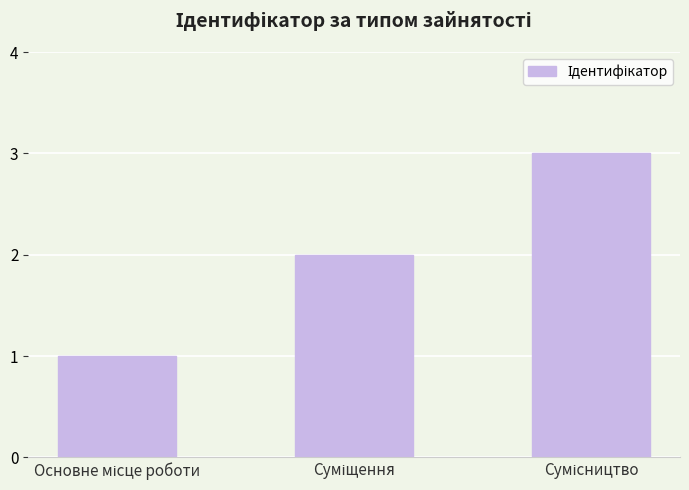

How many distinct data groups are displayed?

1